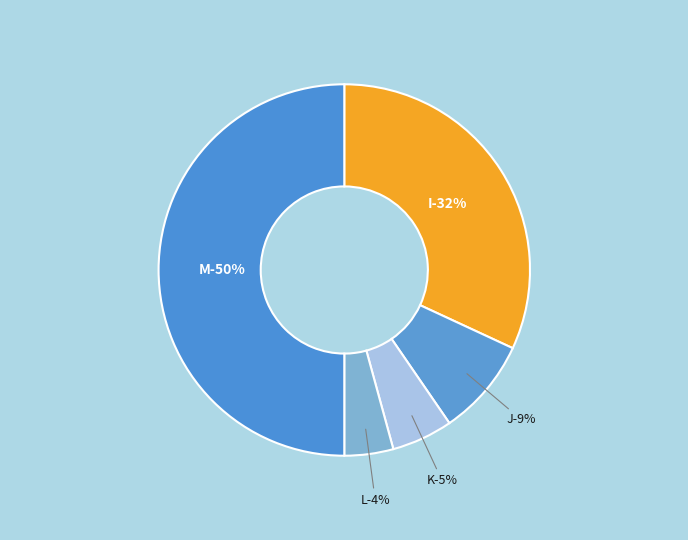

Which slice is the smallest?

L